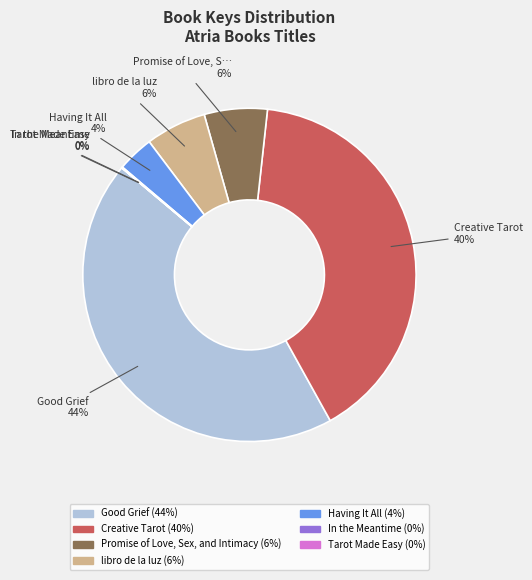

To the nearest percent, what is the average slice percentage?

14%